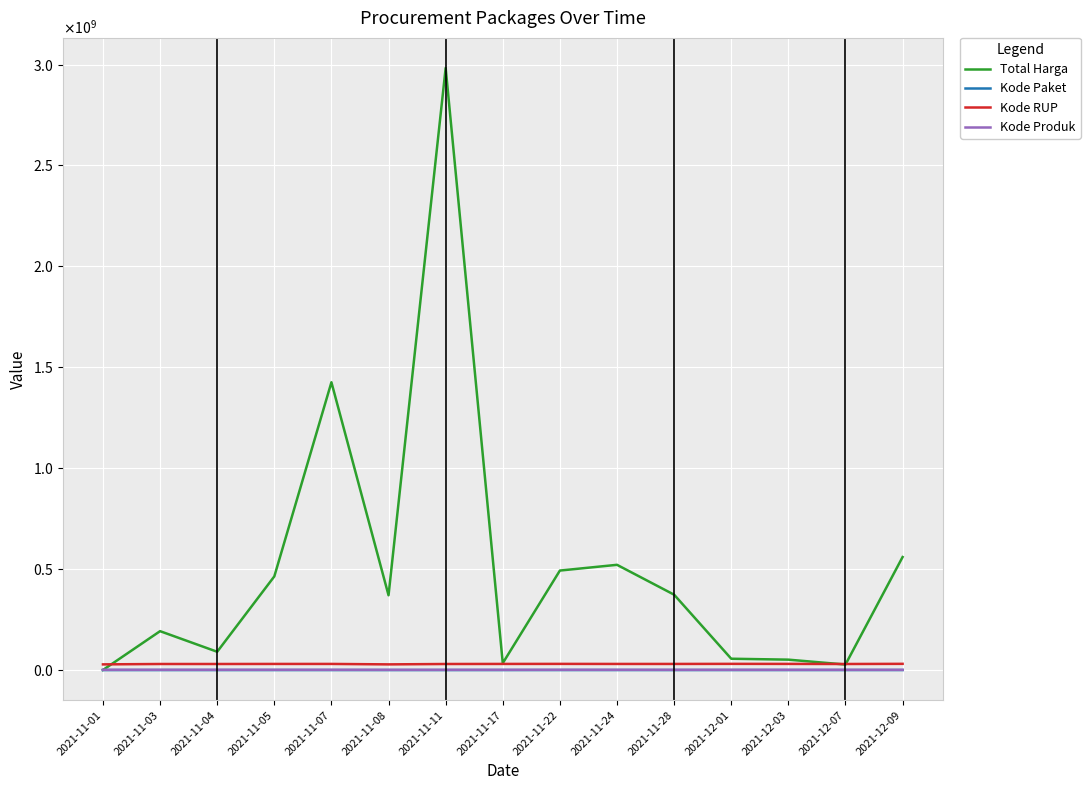

True or false: Kode Produk has a value of 1318333 at 2021-11-28.

True